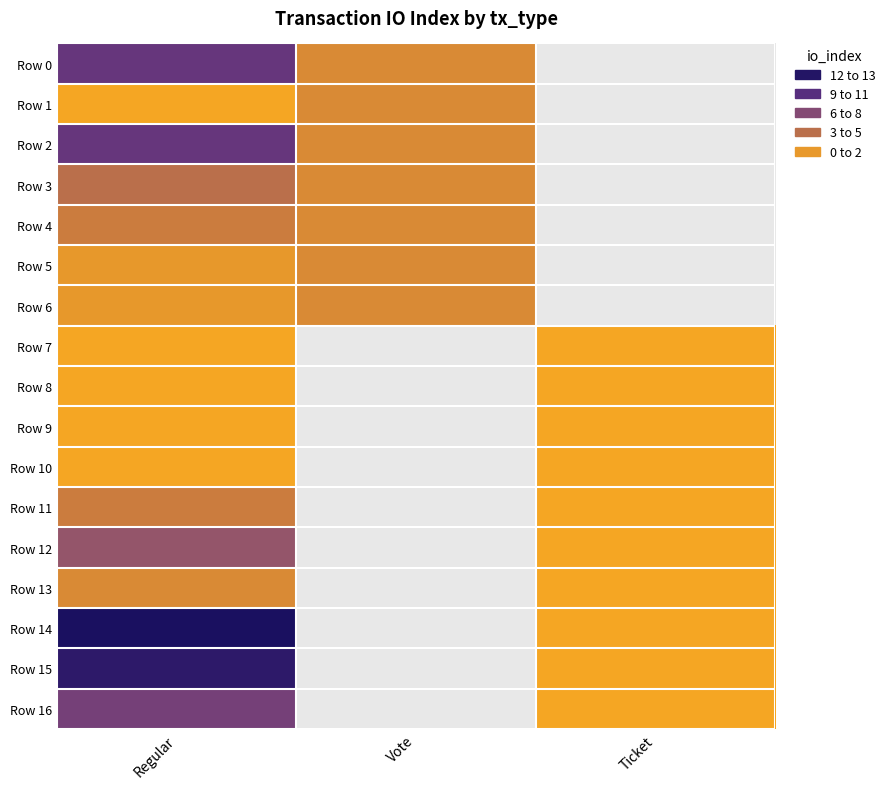

Is it true that Row 2 equals 2.0 at Vote?

True